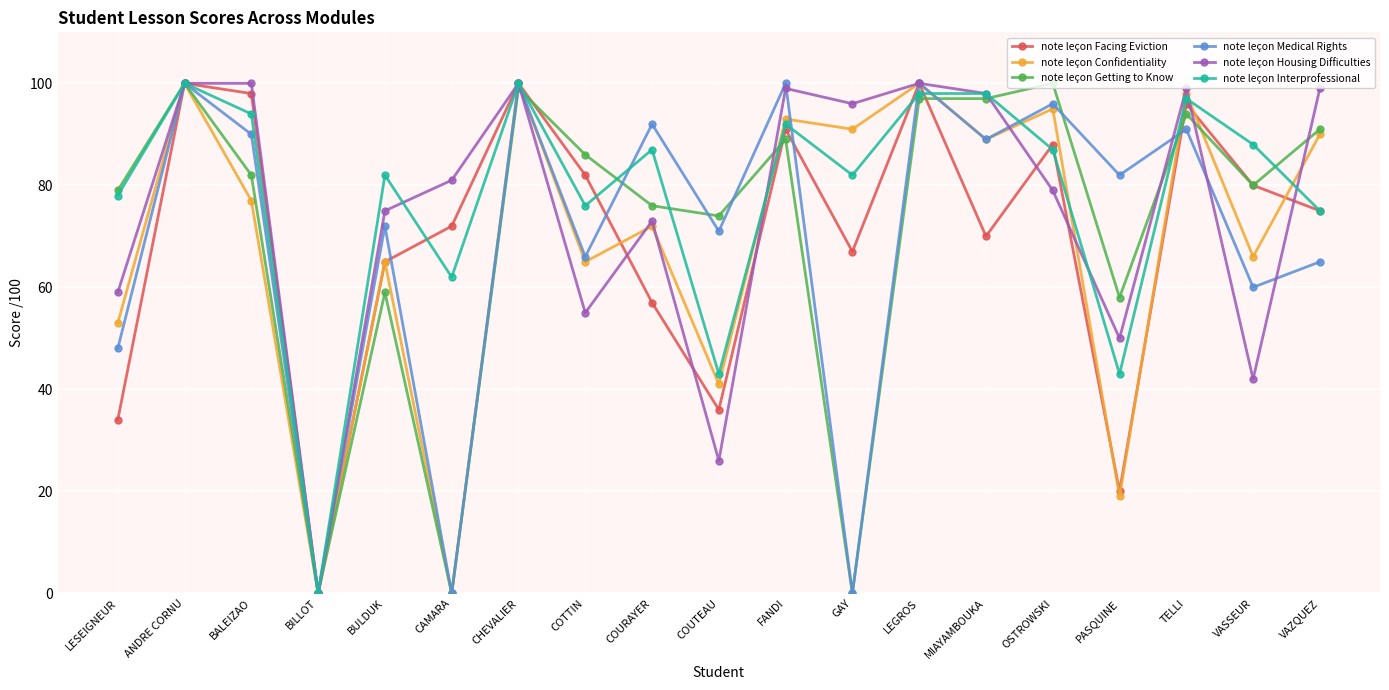

Reading left to right, extract all data points from this chart.

note leçon Facing Eviction: 34	100	98	0	65	72	100	82	57	36	91	67	100	70	88	20	96	80	75
note leçon Confidentiality: 53	100	77	0	65	0	100	65	72	41	93	91	100	89	95	19	98	66	90
note leçon Getting to Know: 79	100	82	0	59	0	99	86	76	74	89	0	97	97	100	58	94	80	91
note leçon Medical Rights: 48	100	90	0	72	0	100	66	92	71	100	0	100	89	96	82	91	60	65
note leçon Housing Difficulties: 59	100	100	0	75	81	100	55	73	26	99	96	100	98	79	50	99	42	99
note leçon Interprofessional: 78	100	94	0	82	62	100	76	87	43	92	82	98	98	87	43	97	88	75